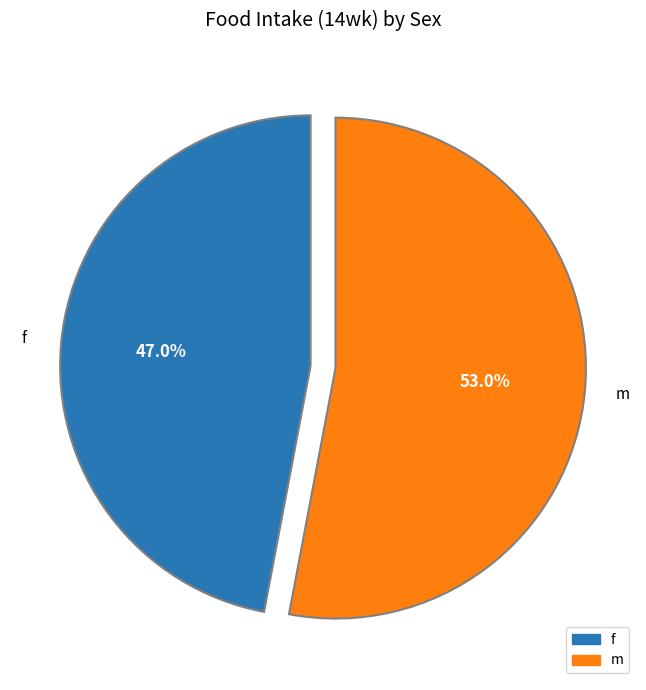

What percentage is the f slice, to the nearest percent?

47%